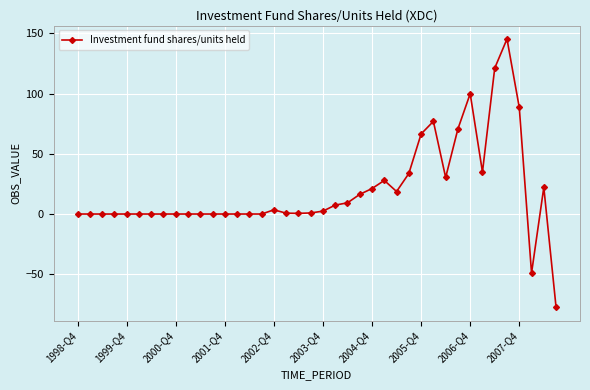

True or false: the data has more than 2 interior local peaks.

True